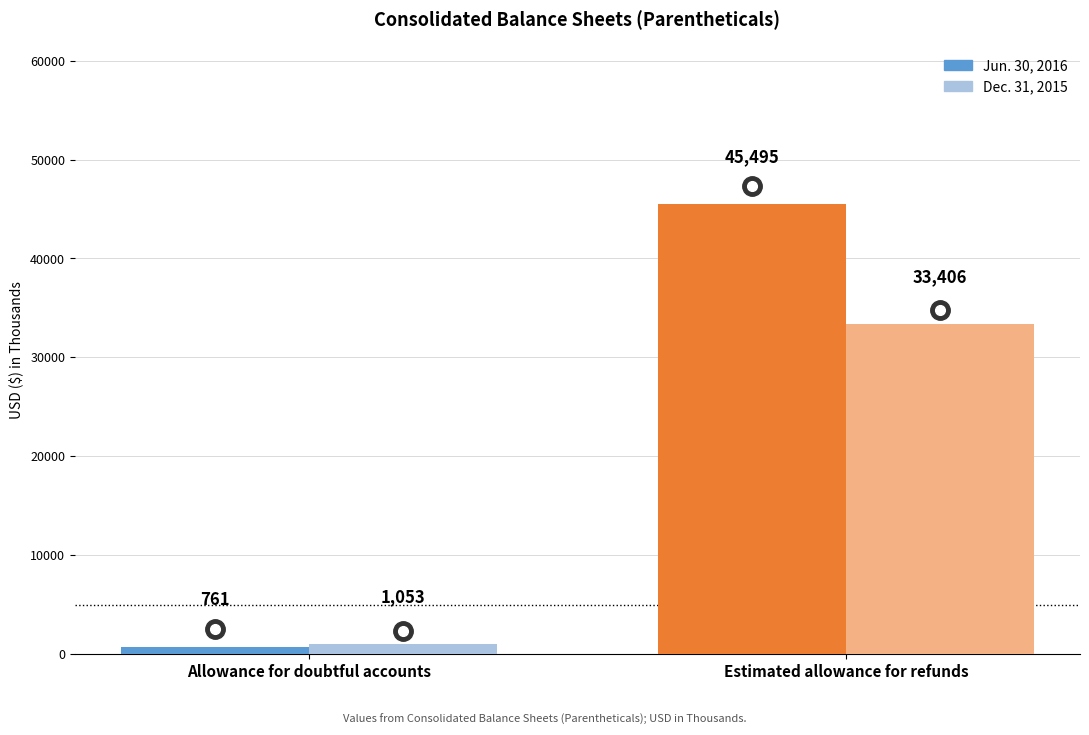

True or false: Dec. 31, 2015 has a value of 1053 at Allowance for doubtful accounts.

True